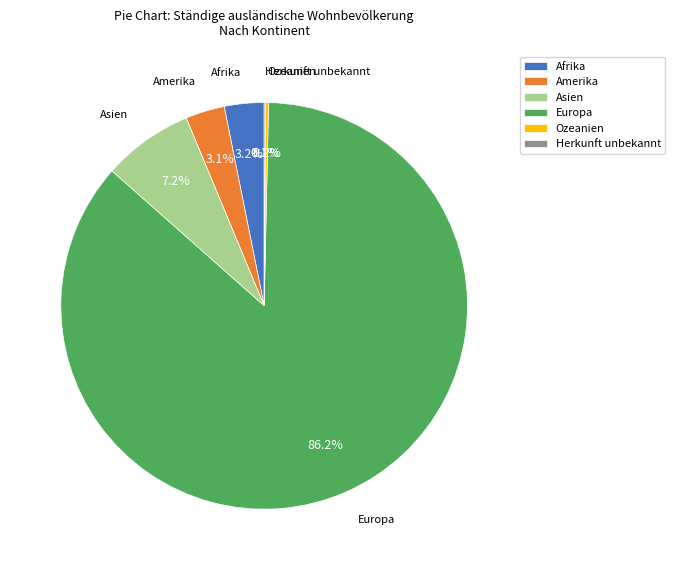

To the nearest percent, what is the average slice percentage?

17%